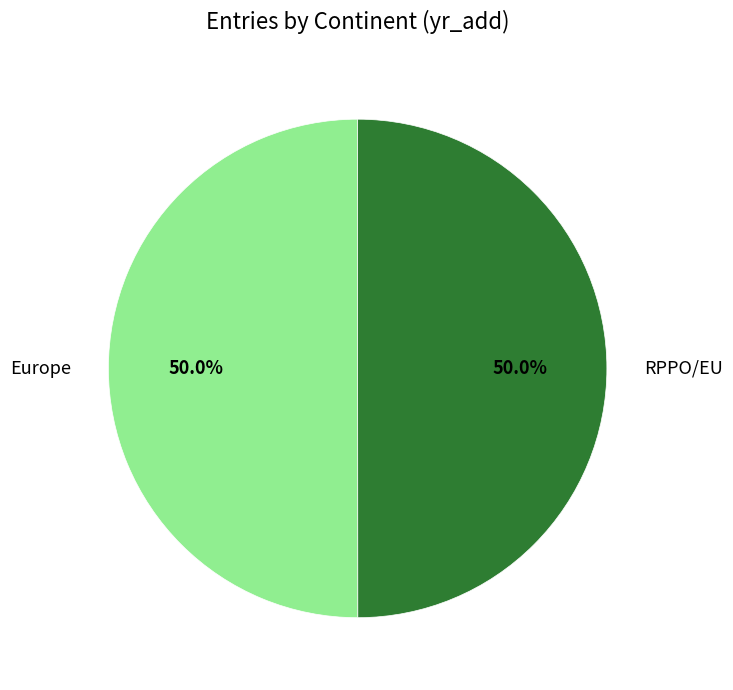

How many segments does this pie chart have?

2